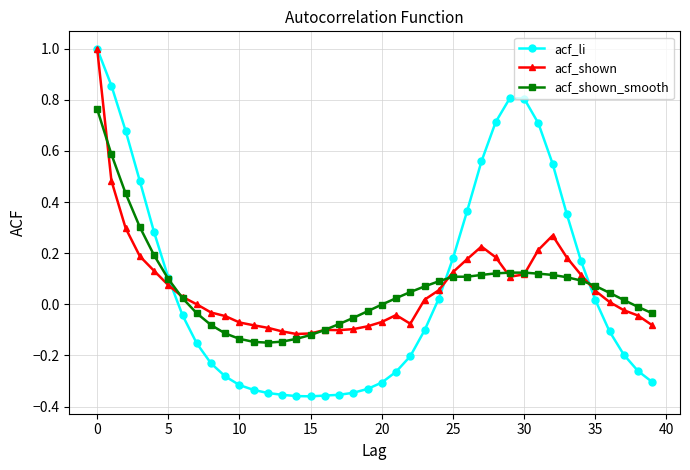

Which series has the largest range (max minus min)?

acf_li